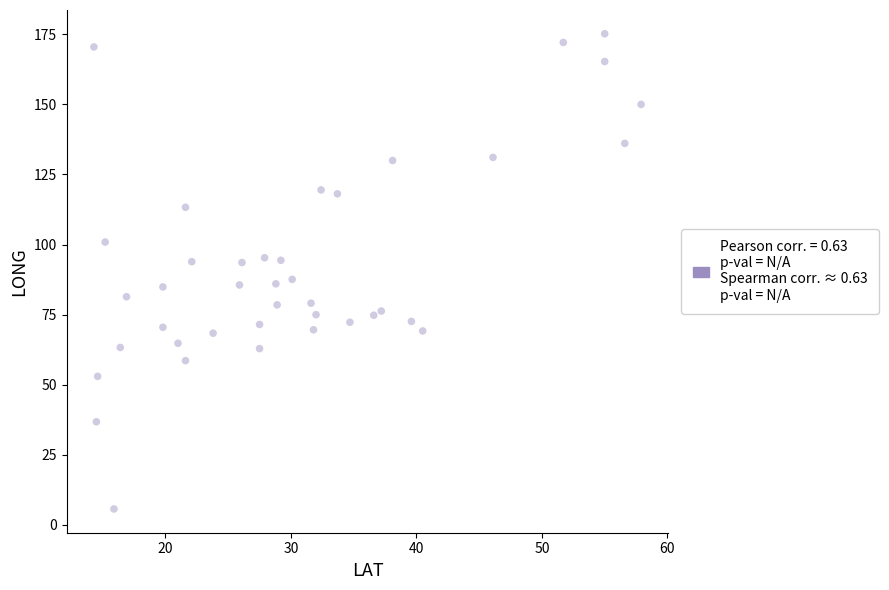

What is the range of Y values (max minus min)?

169.5